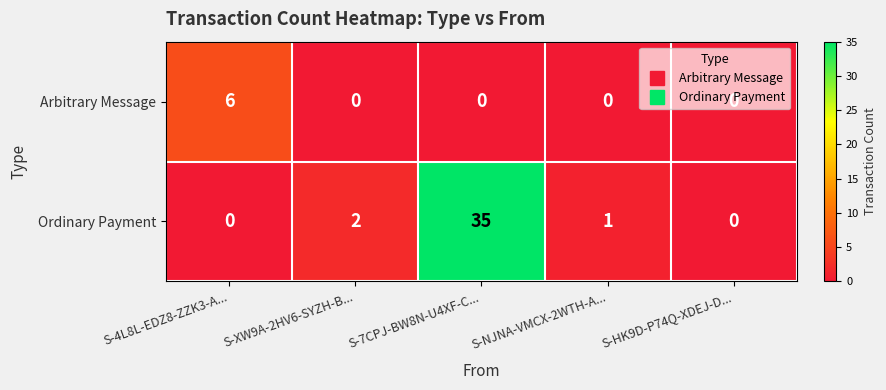

Rank the series by their maximum value, from highest to lowest.

Ordinary Payment, Arbitrary Message